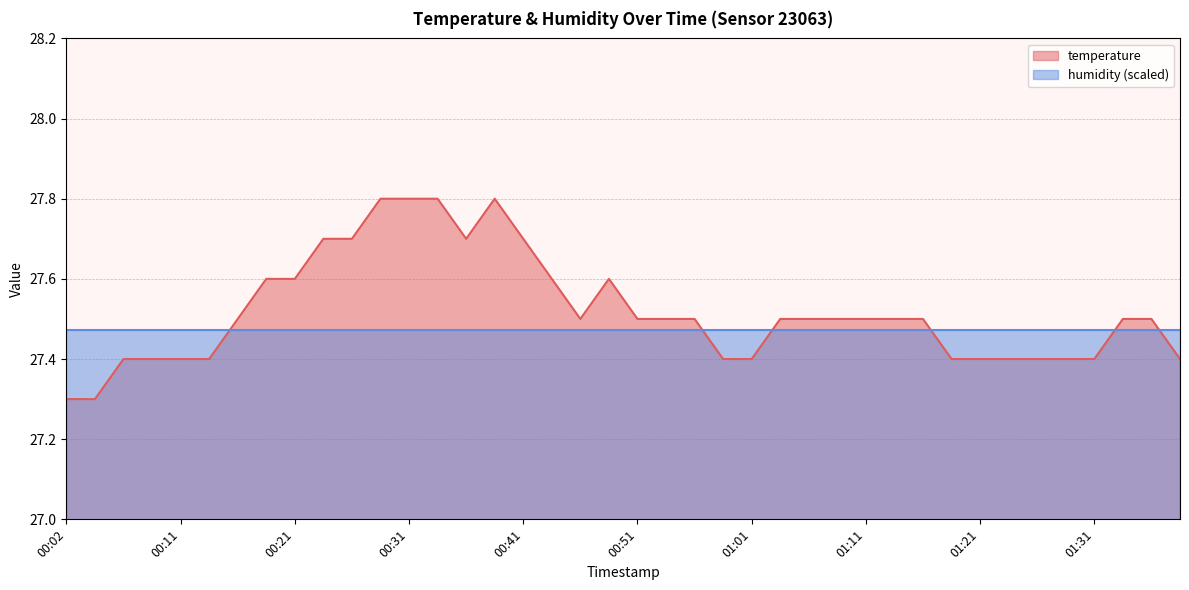

List the labels in order of value, smallest first.

00:02, 00:04, 00:07, 00:09, 00:11, 00:14, 00:59, 01:01, 01:18, 01:21, 01:23, 01:26, 01:28, 01:31, 01:38, 00:16, 00:46, 00:51, 00:54, 00:56, 01:04, 01:06, 01:09, 01:11, 01:14, 01:16, 01:33, 01:36, 00:19, 00:21, 00:44, 00:49, 00:24, 00:26, 00:36, 00:41, 00:29, 00:31, 00:34, 00:39